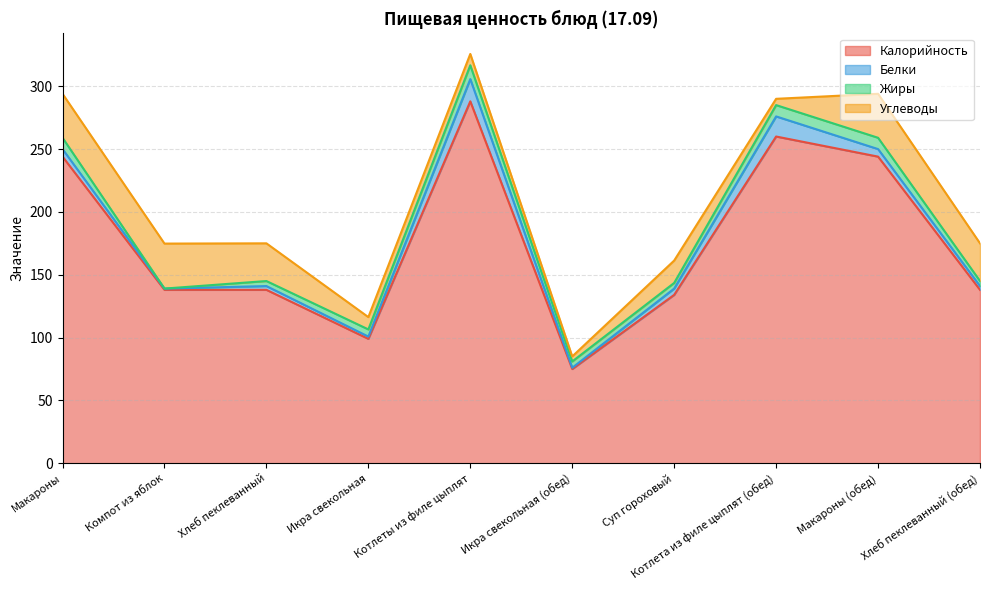

What is the label of the 3rd point from the right?

Котлета из филе цыплят (обед)